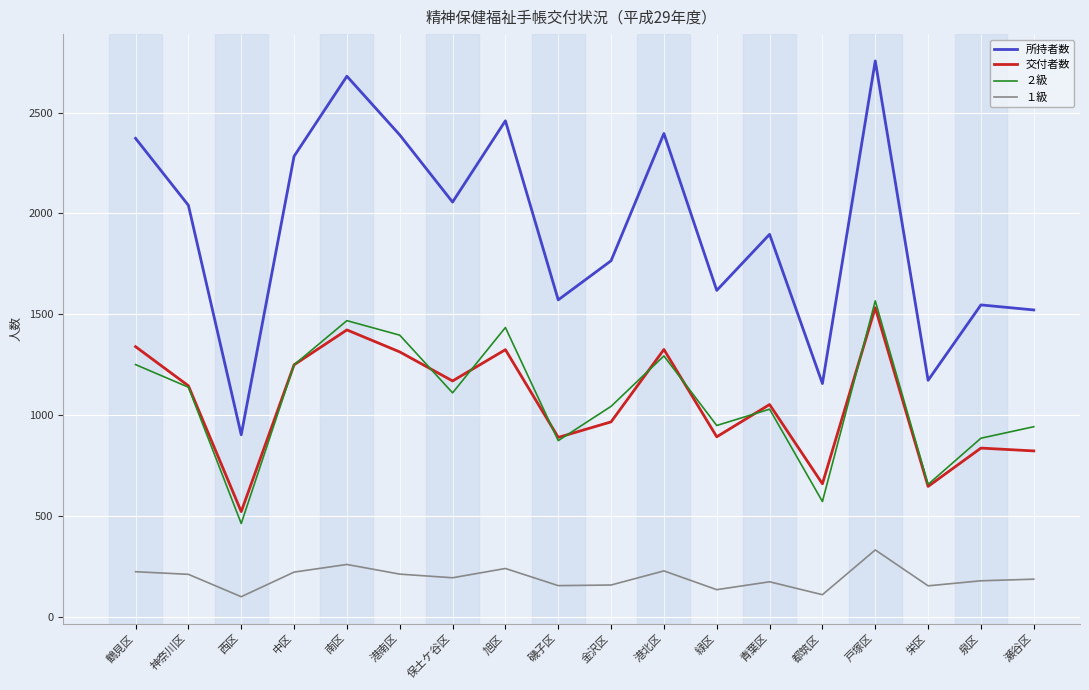

True or false: １級 and 交付者数 cross at least once.

False